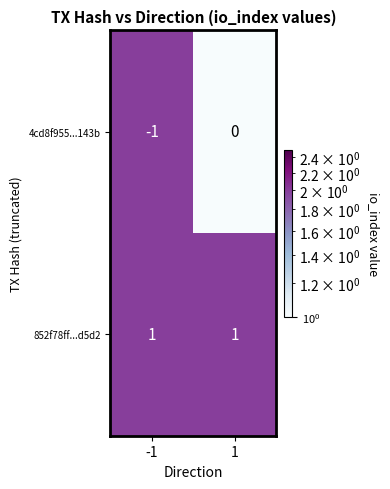

Between -1 and 1, which series saw the biggest shift?

4cd8f955...143b